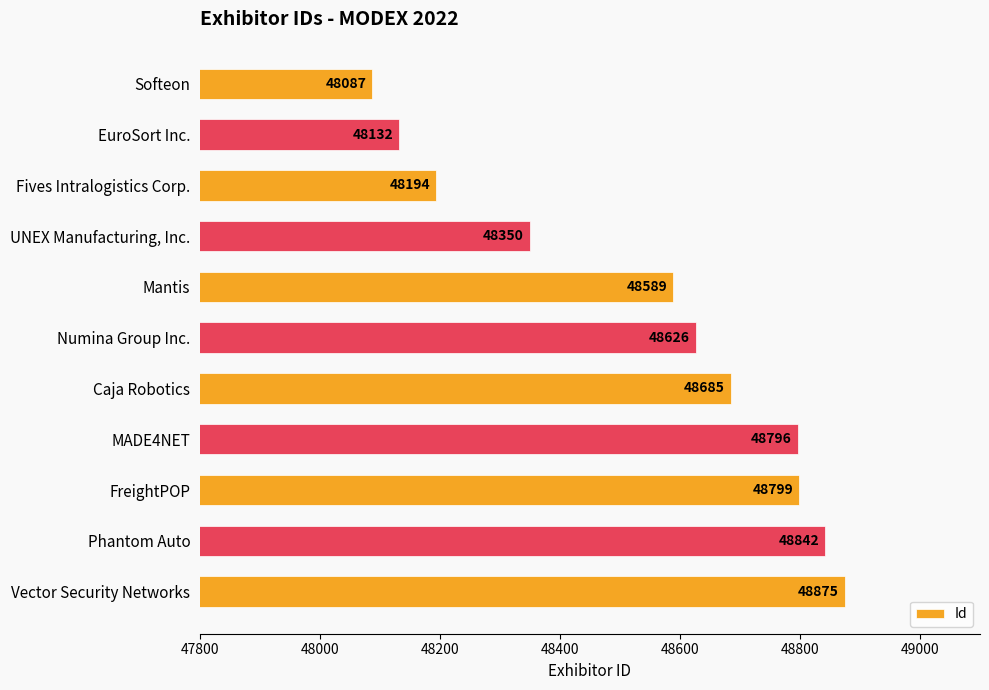

Does the chart contain any negative values?

No